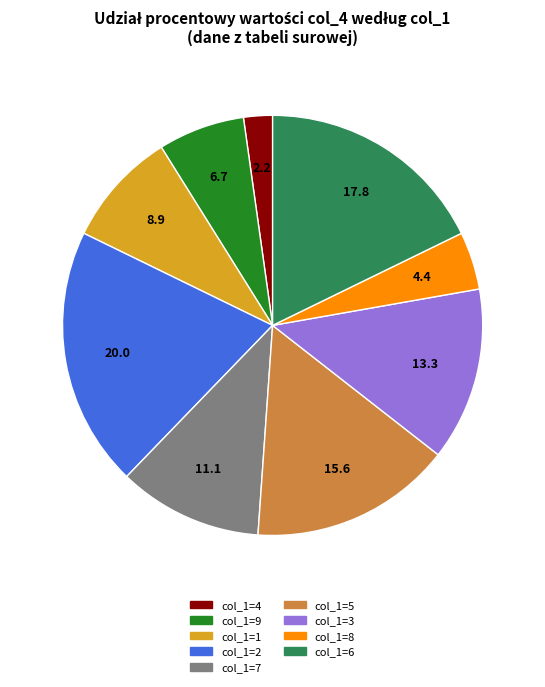

Does any single category account for the majority?

No